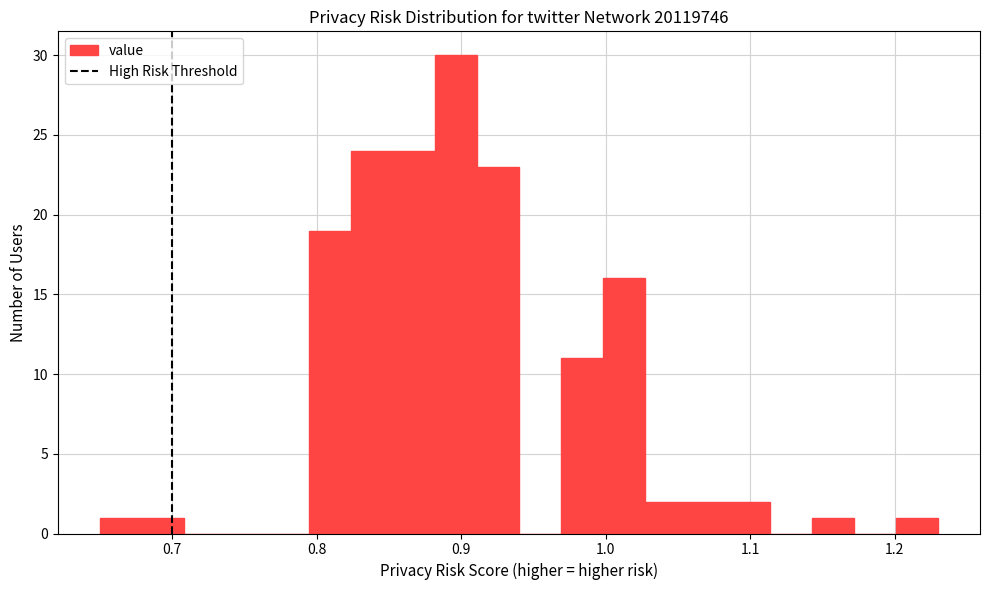

Around what value on the x-axis is the tallest bar? Give the approximate position of its centre, as read against the axis.

0.90